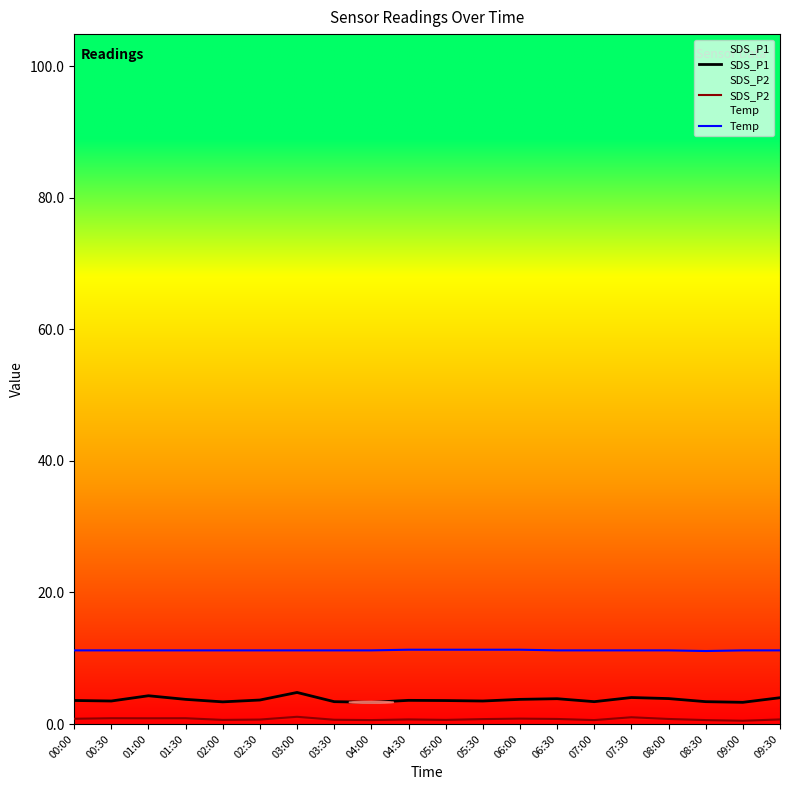

What is the sum of all SDS_P1 values?

73.9